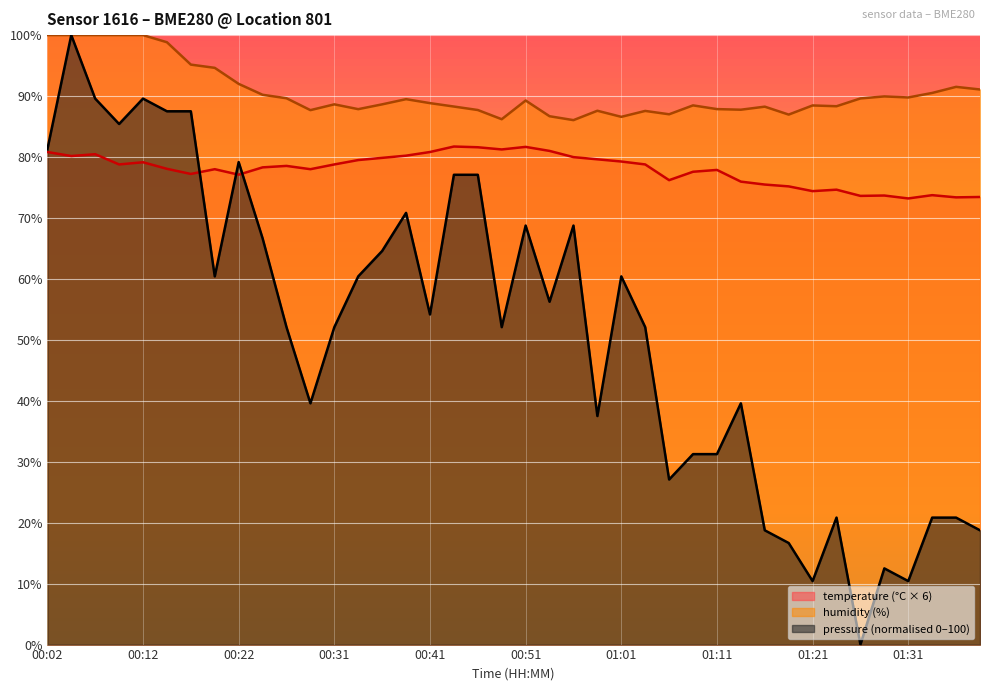

What is the difference between the maximum and minimum values in the humidity series?

14.0